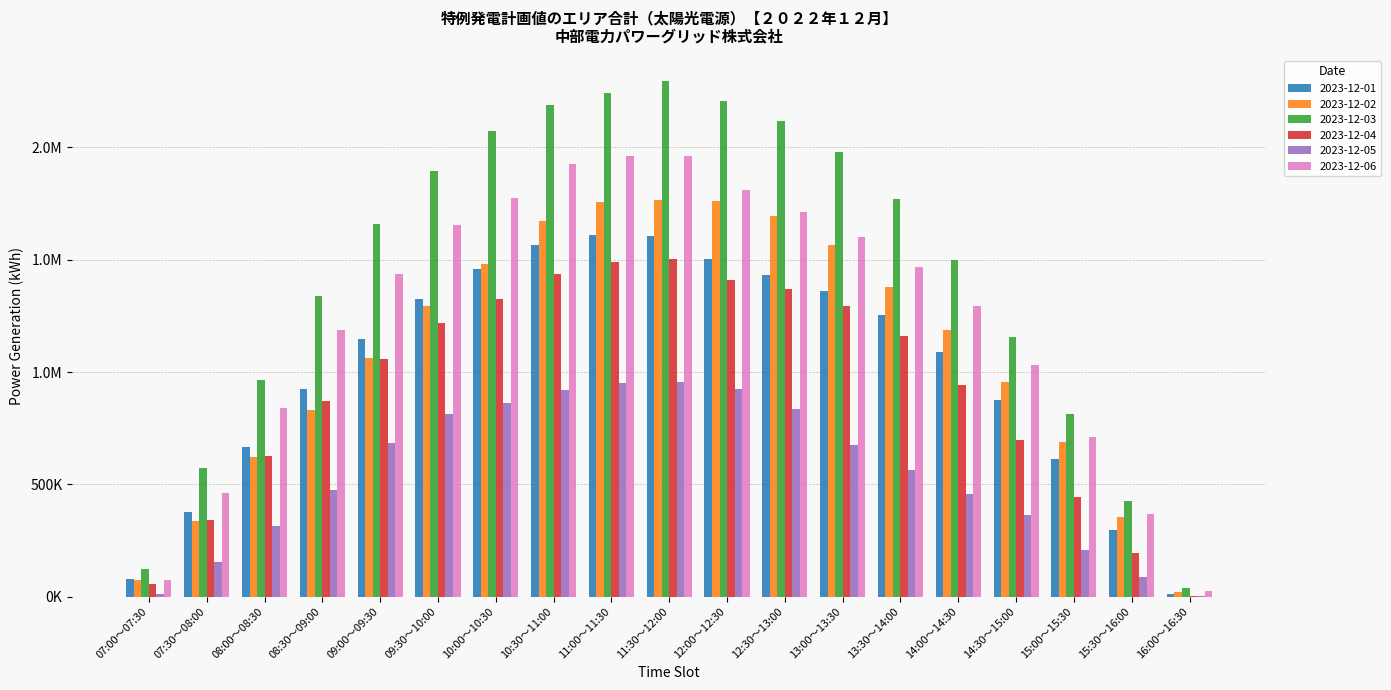

At which category is the sum across all series the highest?

11:30～12:00